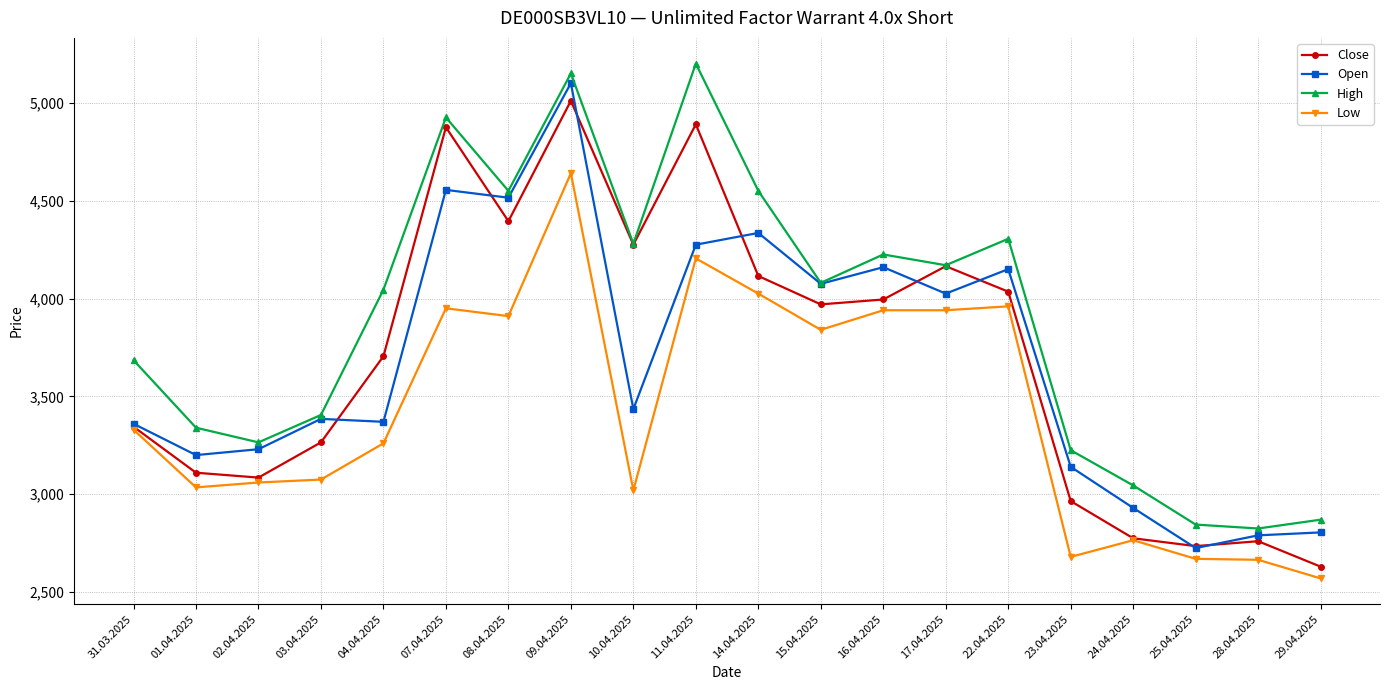

The value of Open at 02.04.2025 is 3230. True or false?

True